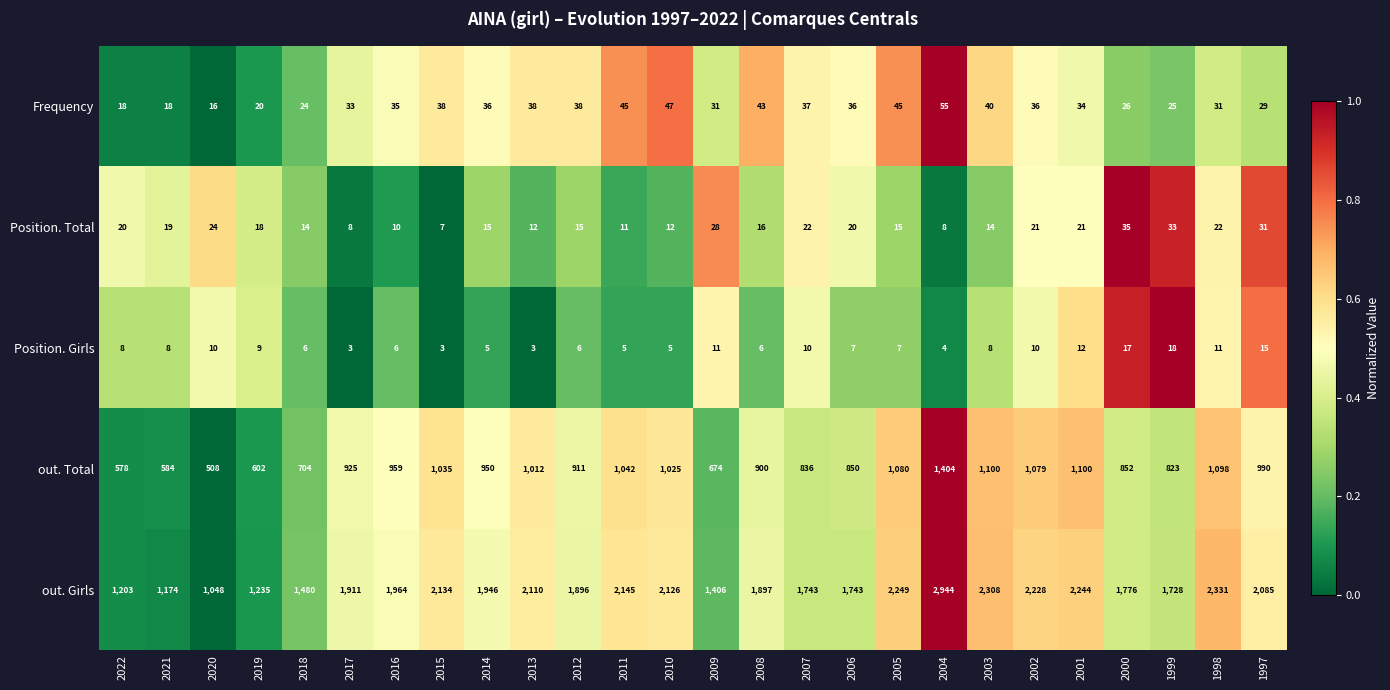

How many series are shown in this chart?

5